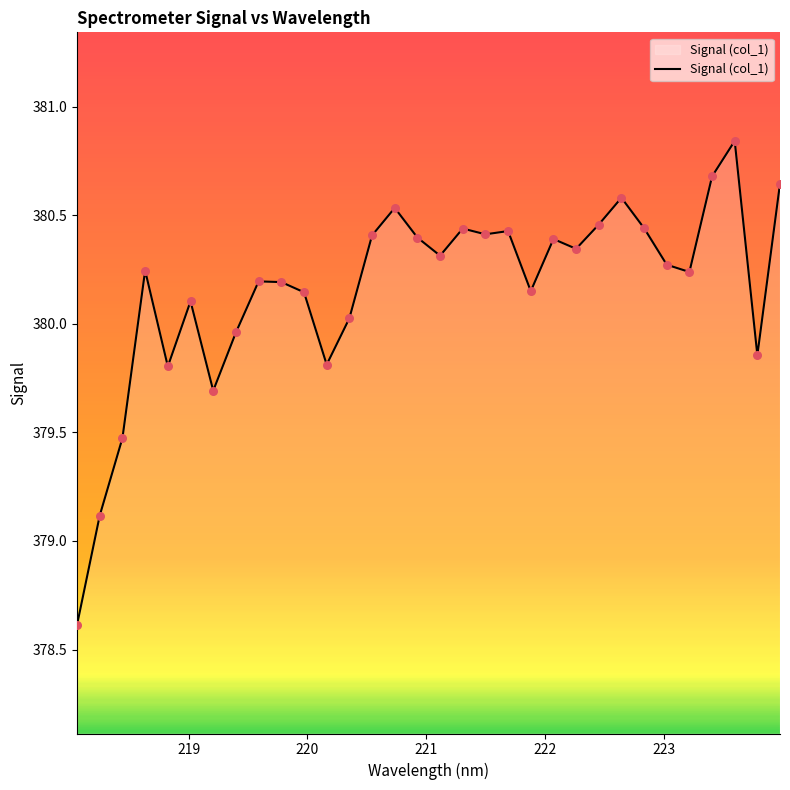

What is the difference between the maximum and minimum values?

2.2